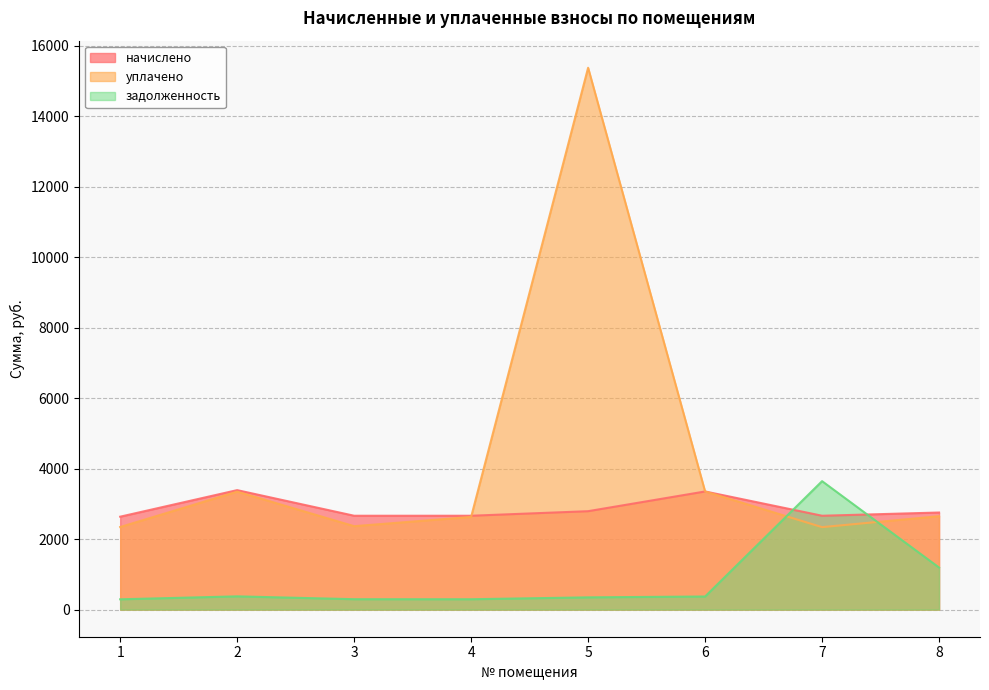

Which series changed the most between 1 and 3?

начислено